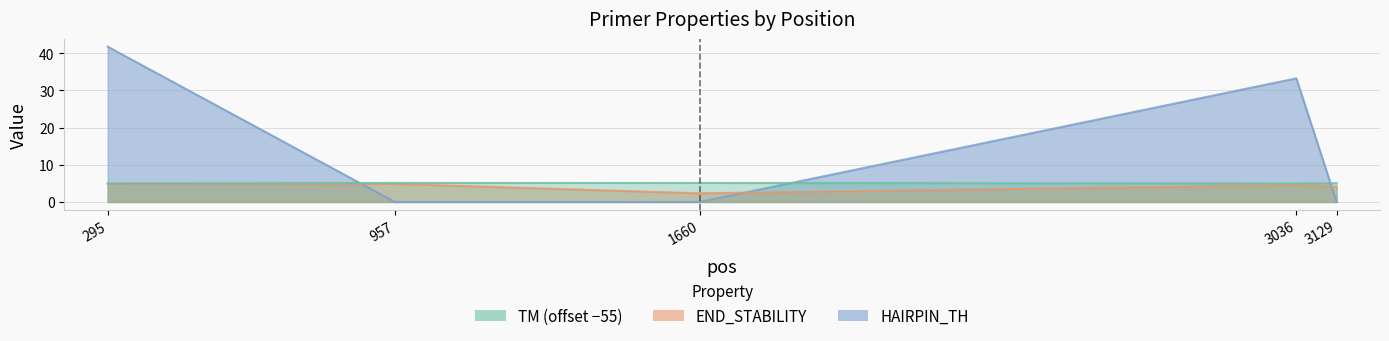

The value of HAIRPIN_TH at 295 is 41.7. True or false?

True